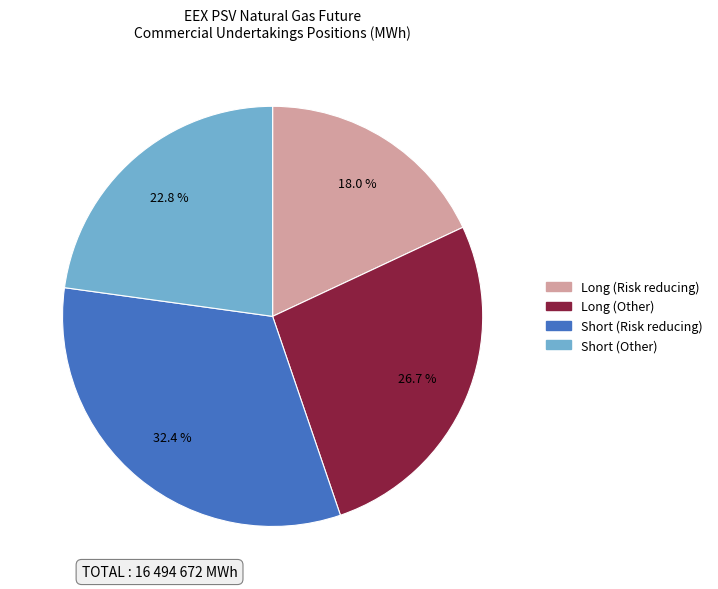

Which category has the biggest portion of the pie?

Short (Risk reducing)